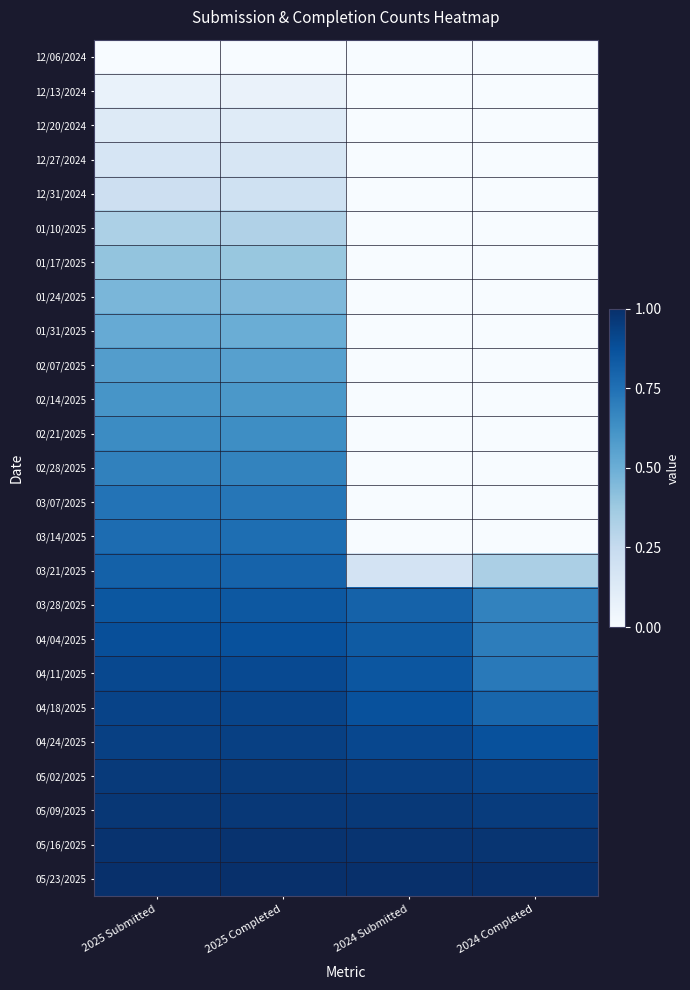

At which category is the sum across all series the highest?

2025 Submitted